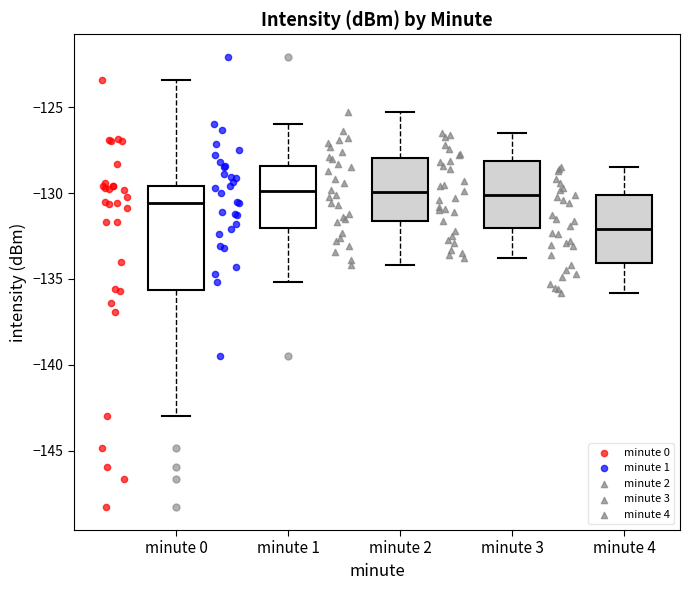

Which box's median line is the lowest?

minute 4